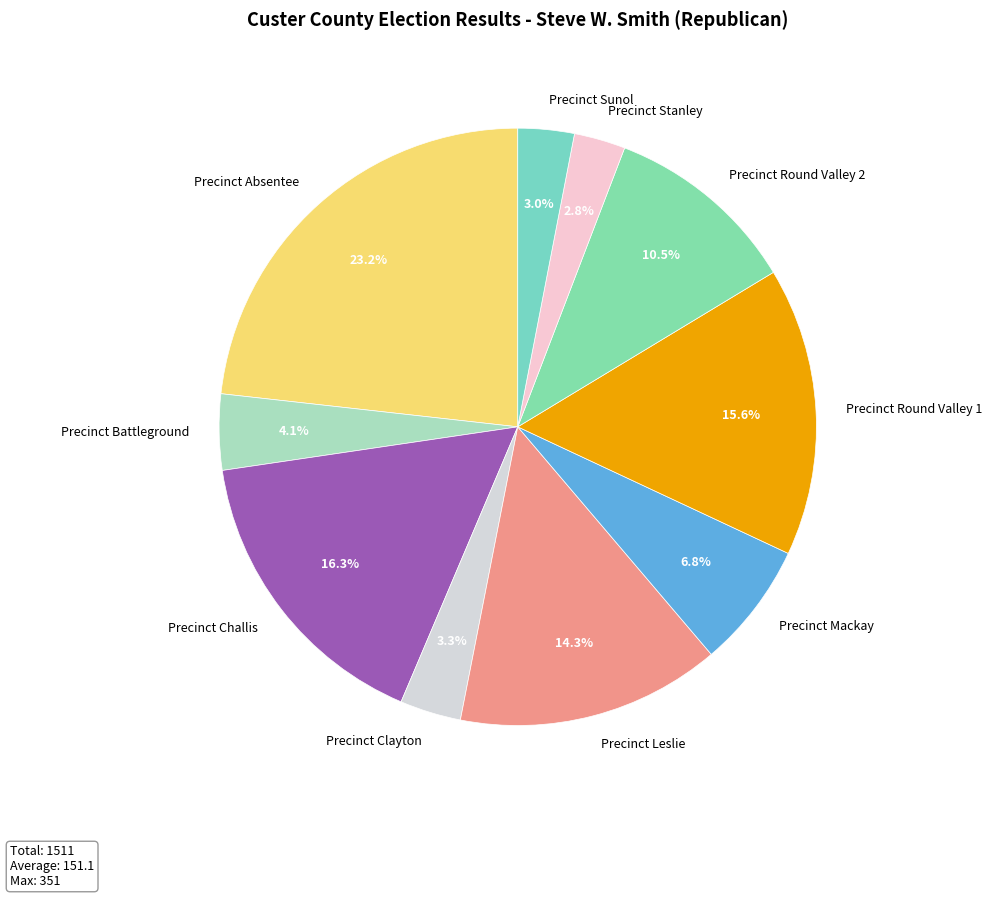

How much of the chart is everything except Precinct Leslie?

85.7%